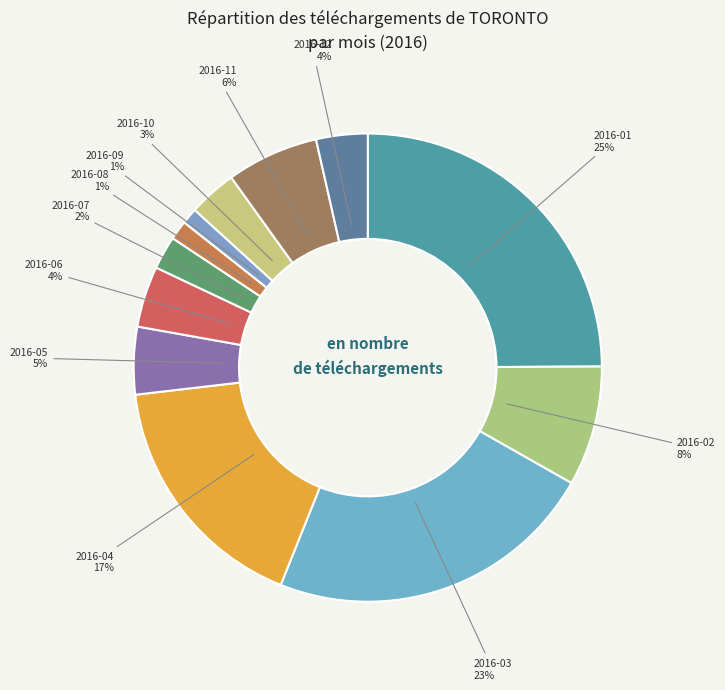

Count the number of slices in the pie.

12